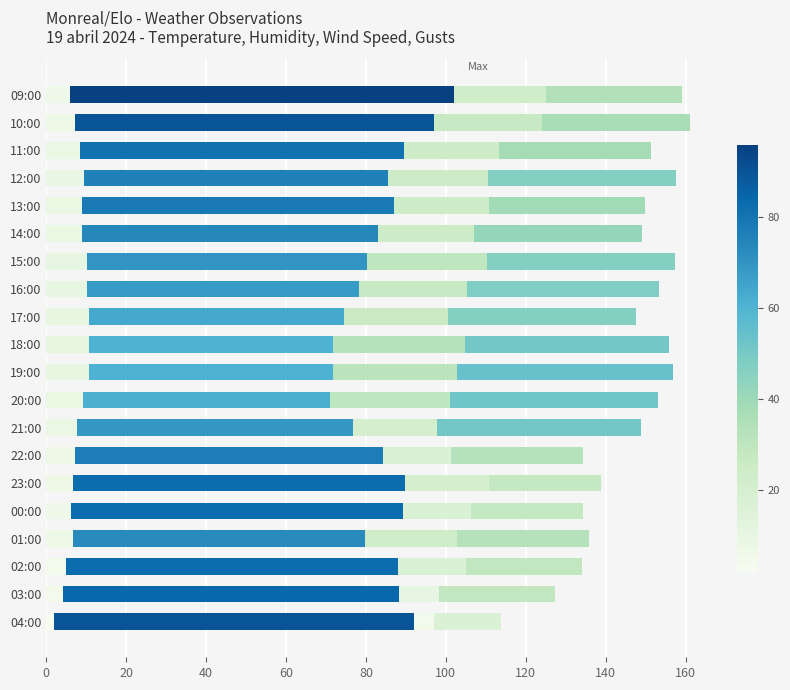

How many distinct data groups are displayed?

4